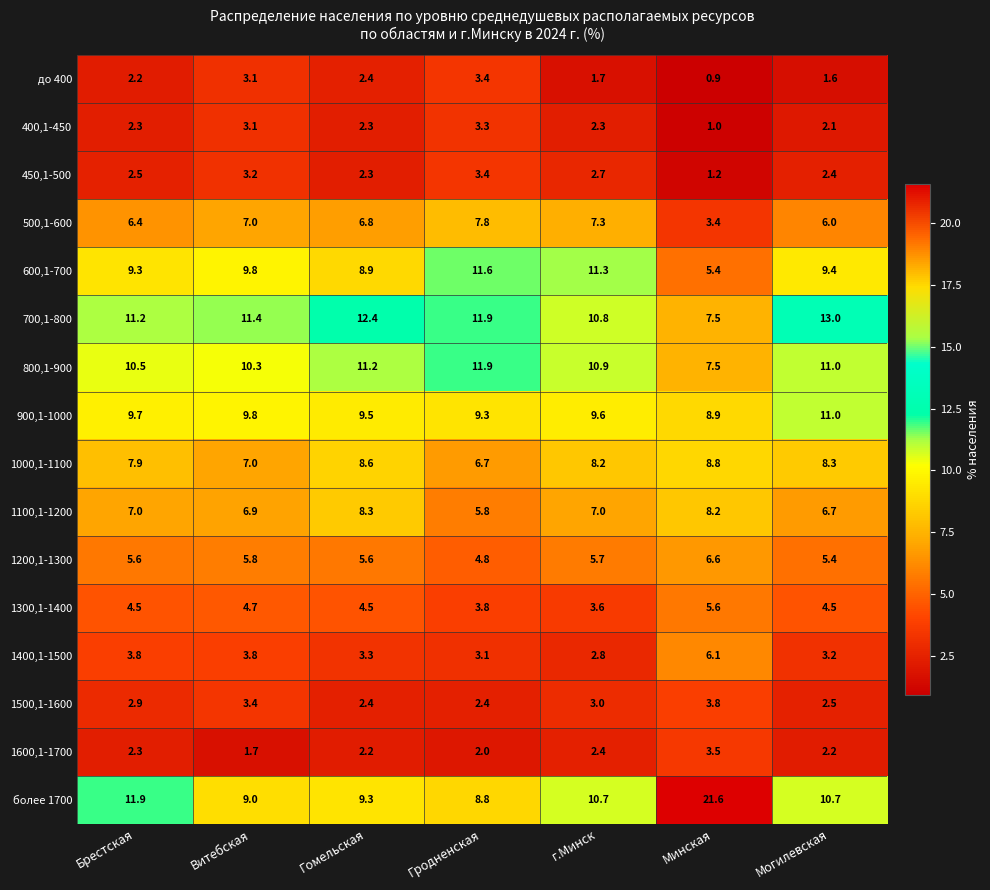

Is the value of 1100,1-1200 at г.Минск greater than the value of 1300,1-1400 at Гродненская?

Yes